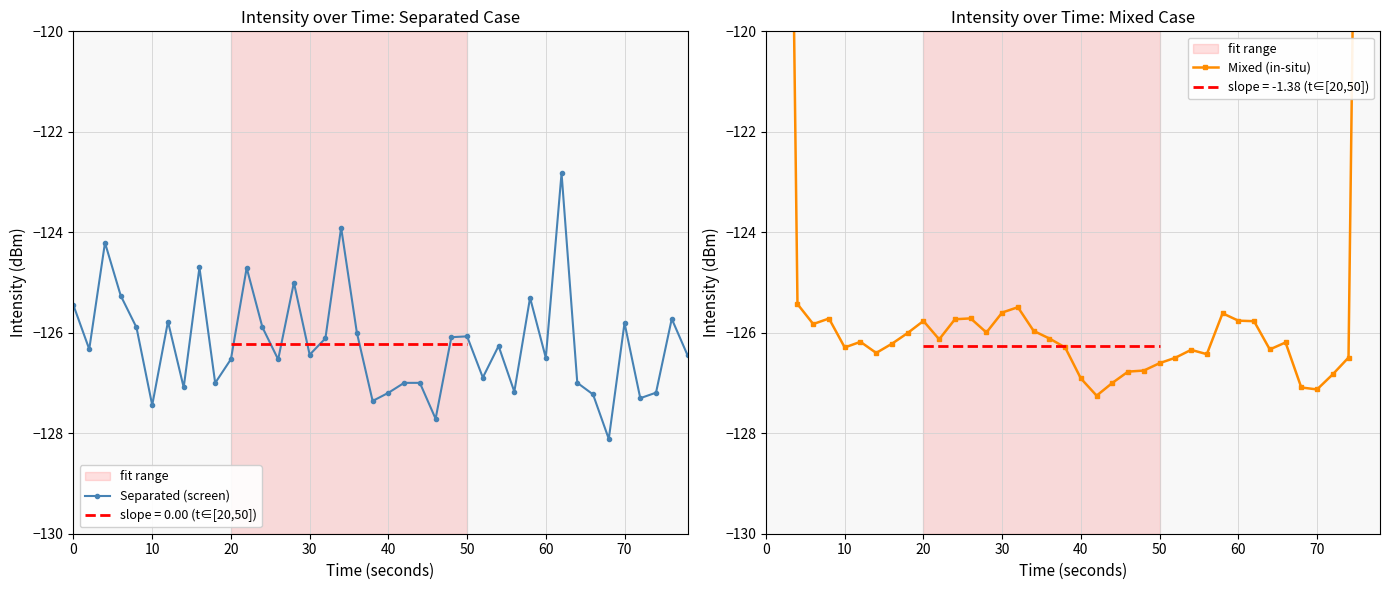

What is the lowest value of the Separated (screen) series?

-128.1